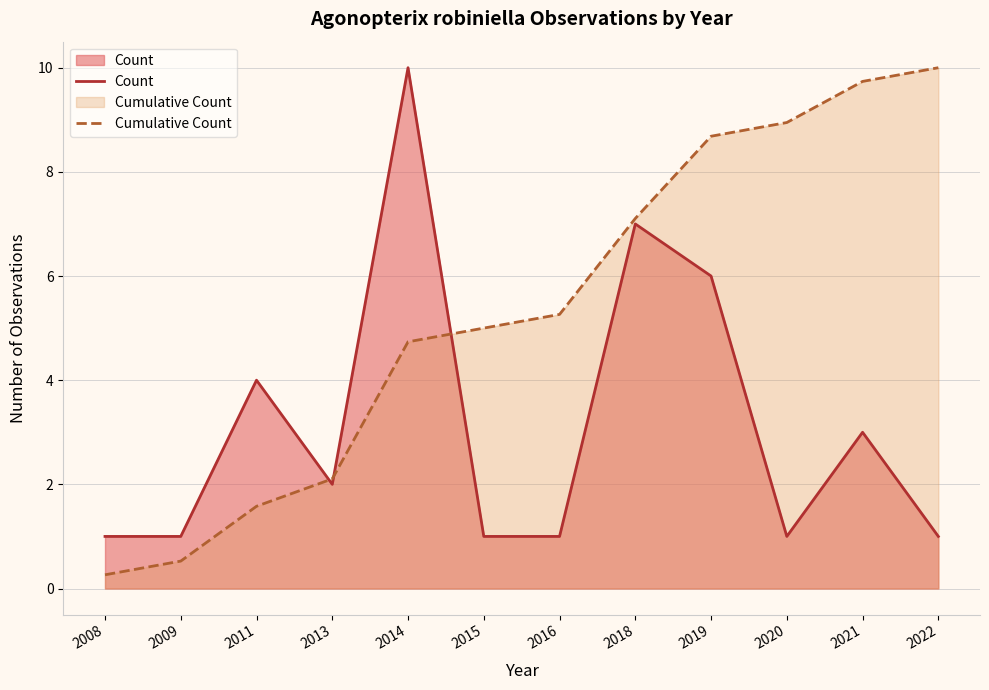

Which series has the widest spread of values?

Cumulative Count